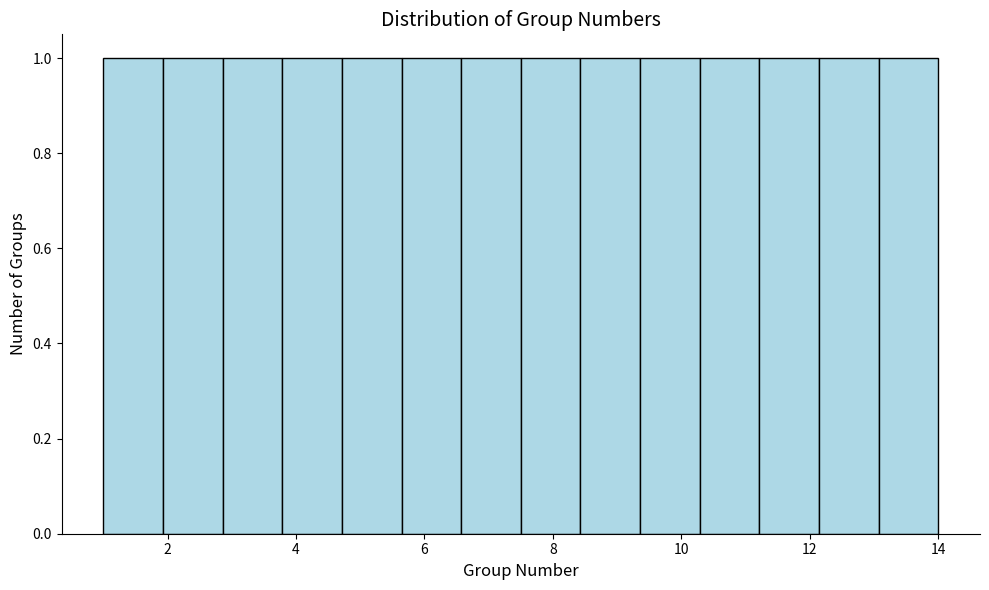

Reading left to right, transcribe this chart: for each bar, give the range it covers on the x-axis and its height. Neither the bar edges nor the heights are printed on the chart, so give them approximately, as read against the axes.

1.0 to 2.0: 1
2.0 to 2.8: 1
2.8 to 3.8: 1
3.8 to 4.8: 1
4.8 to 5.6: 1
5.6 to 6.6: 1
6.6 to 7.6: 1
7.6 to 8.4: 1
8.4 to 9.4: 1
9.4 to 10.2: 1
10.2 to 11.2: 1
11.2 to 12.2: 1
12.2 to 13.0: 1
13.0 to 14.0: 1